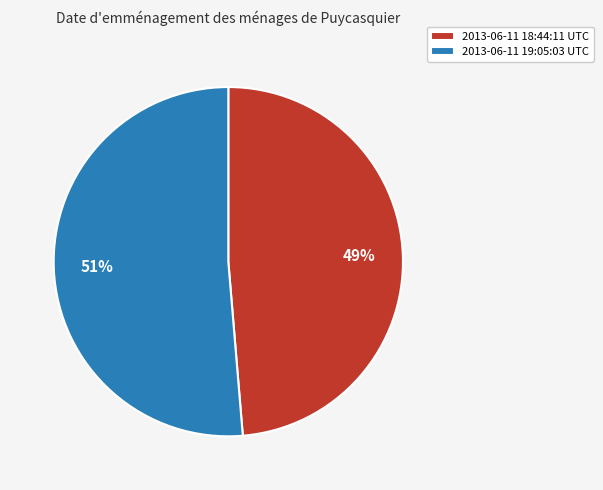

How many segments does this pie chart have?

2